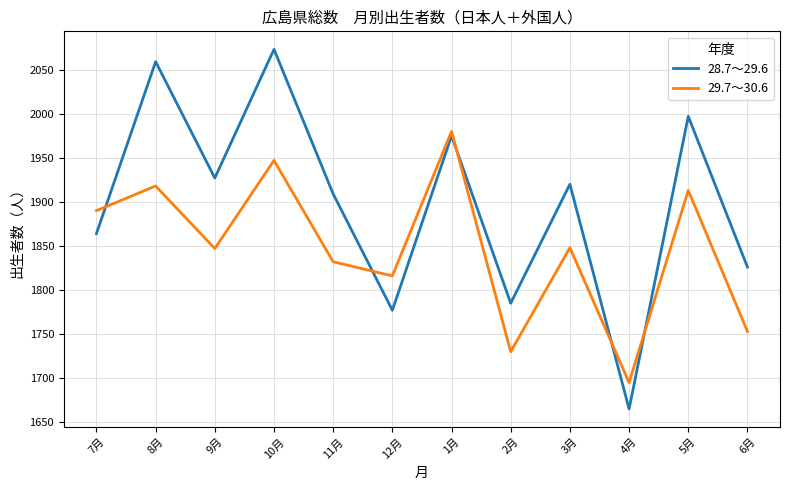

What position from the right is 7月?

12